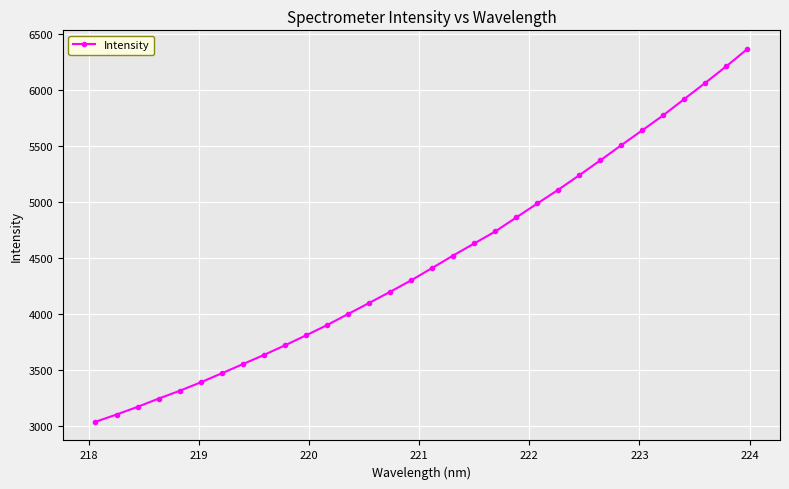

What is the maximum value shown in the chart?

6370.4